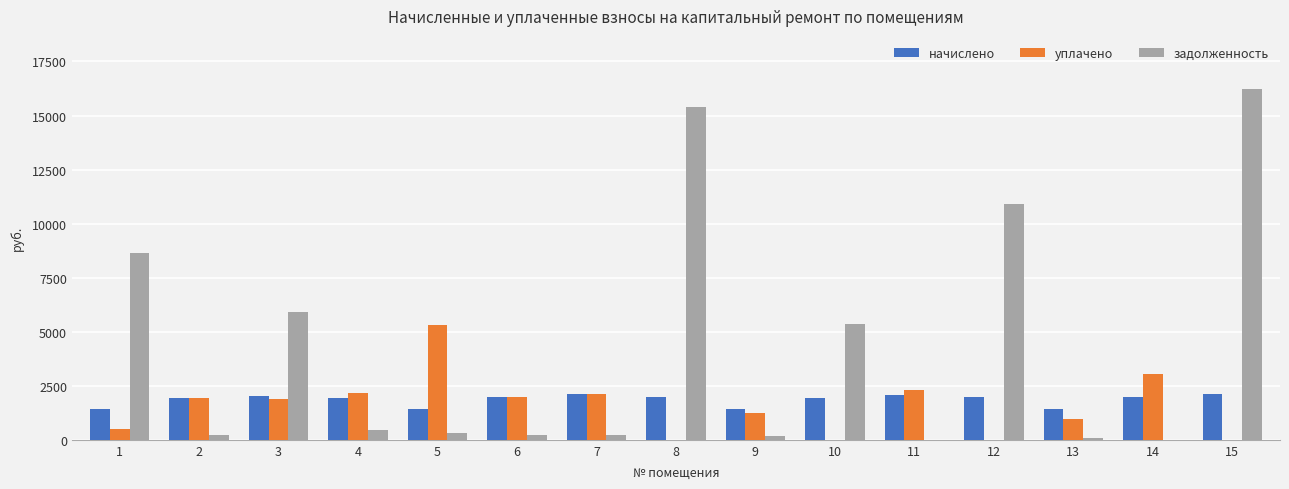

What is the sum of the задолженность values at 3 and 4?

6337.3